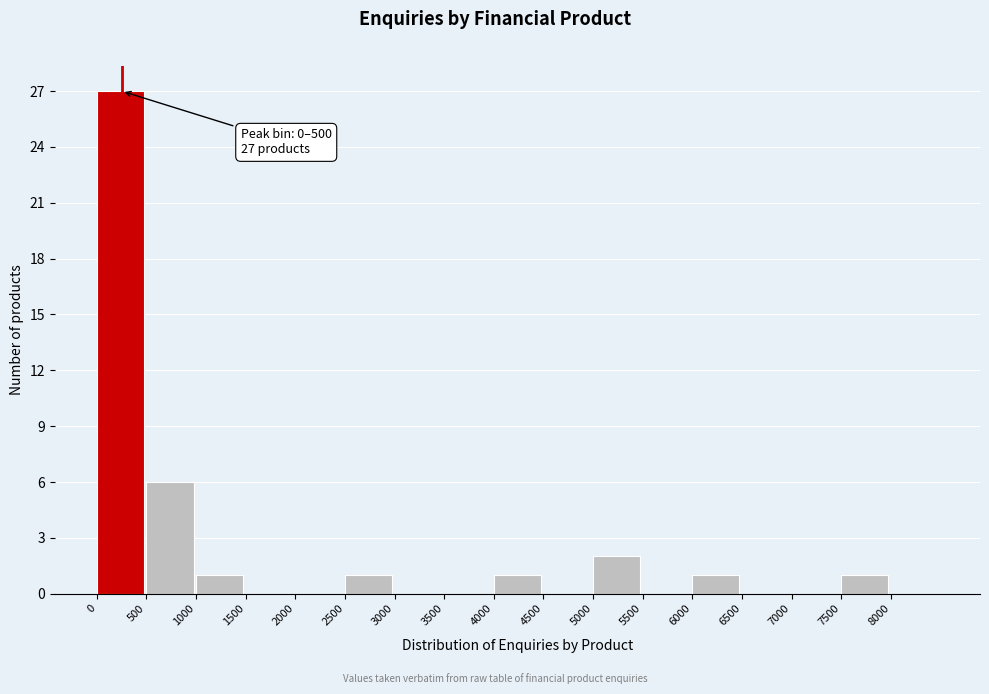

Which range on the x-axis has the tallest bar?

0 to 500